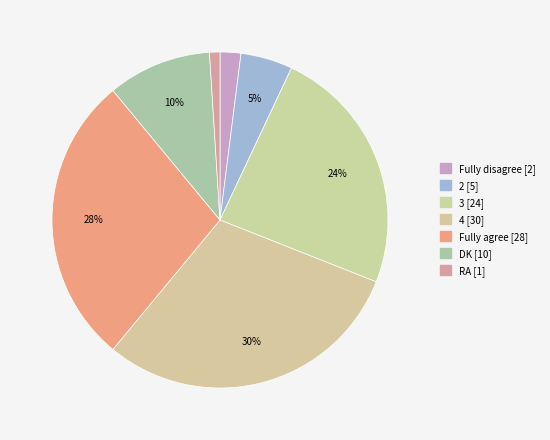

Which has a higher value, Fully disagree or Fully agree?

Fully agree